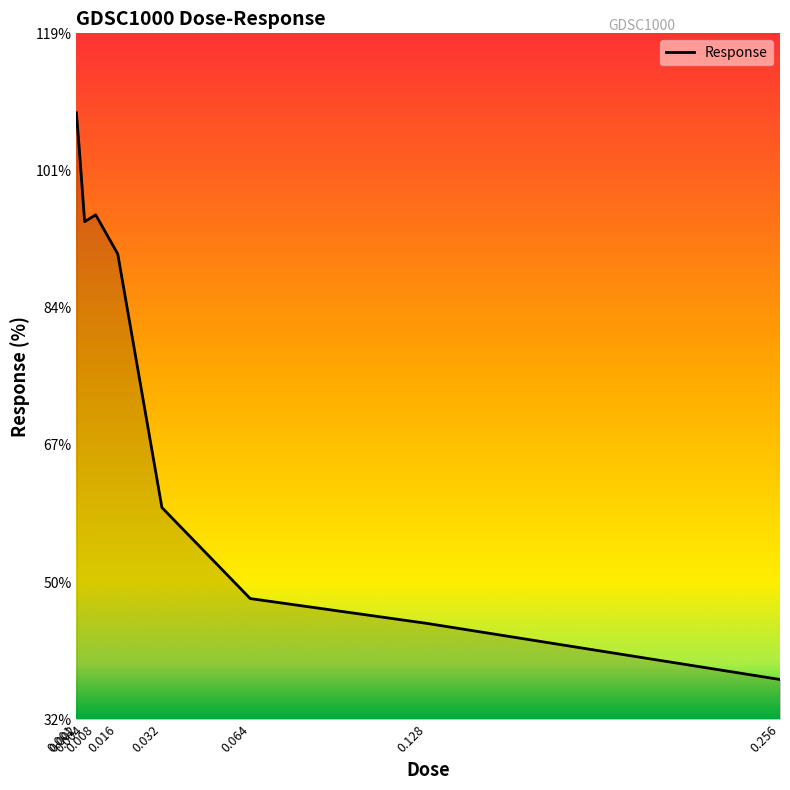

Reading left to right, what are all the values shown in this chart?

108.7	104.4	95.0	95.9	91.0	59.1	47.6	44.5	37.4